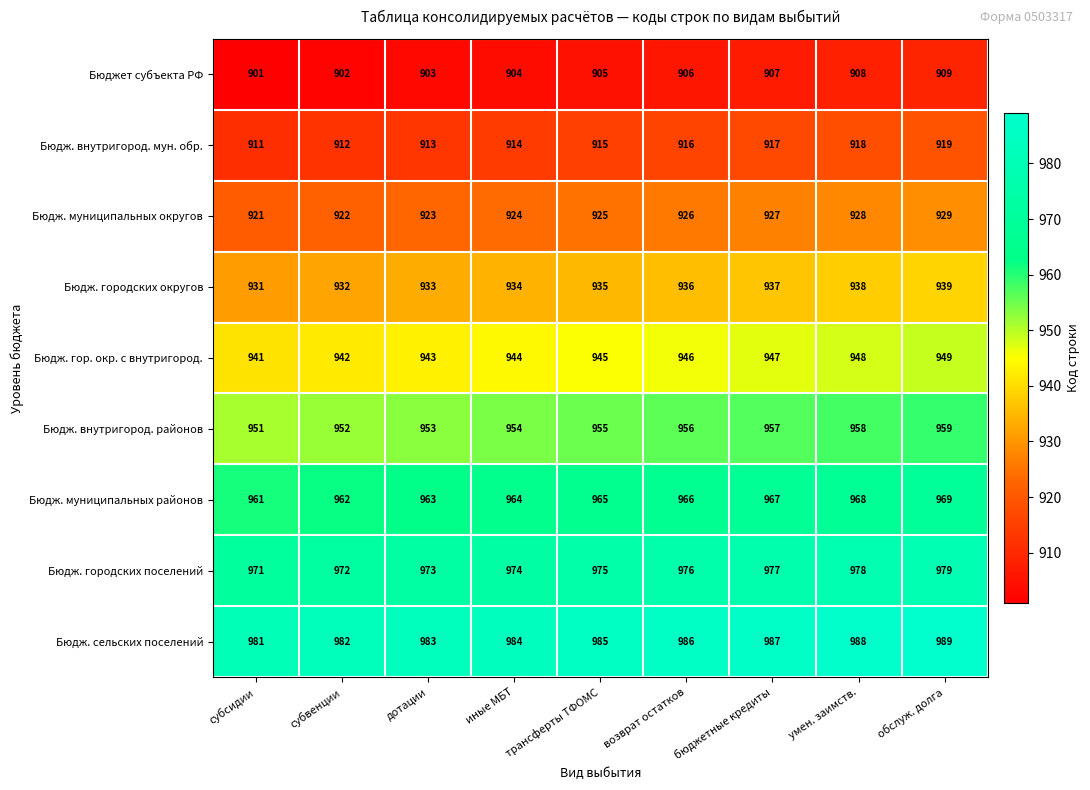

Which category has the lowest value in the Бюдж. внутригород. мун. обр. series?

субсидии